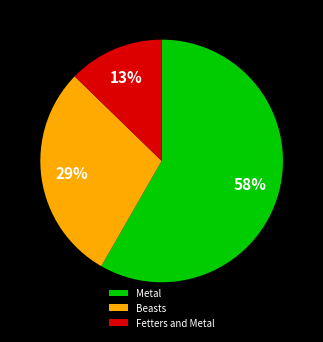

Which slice is the smallest?

Fetters and Metal